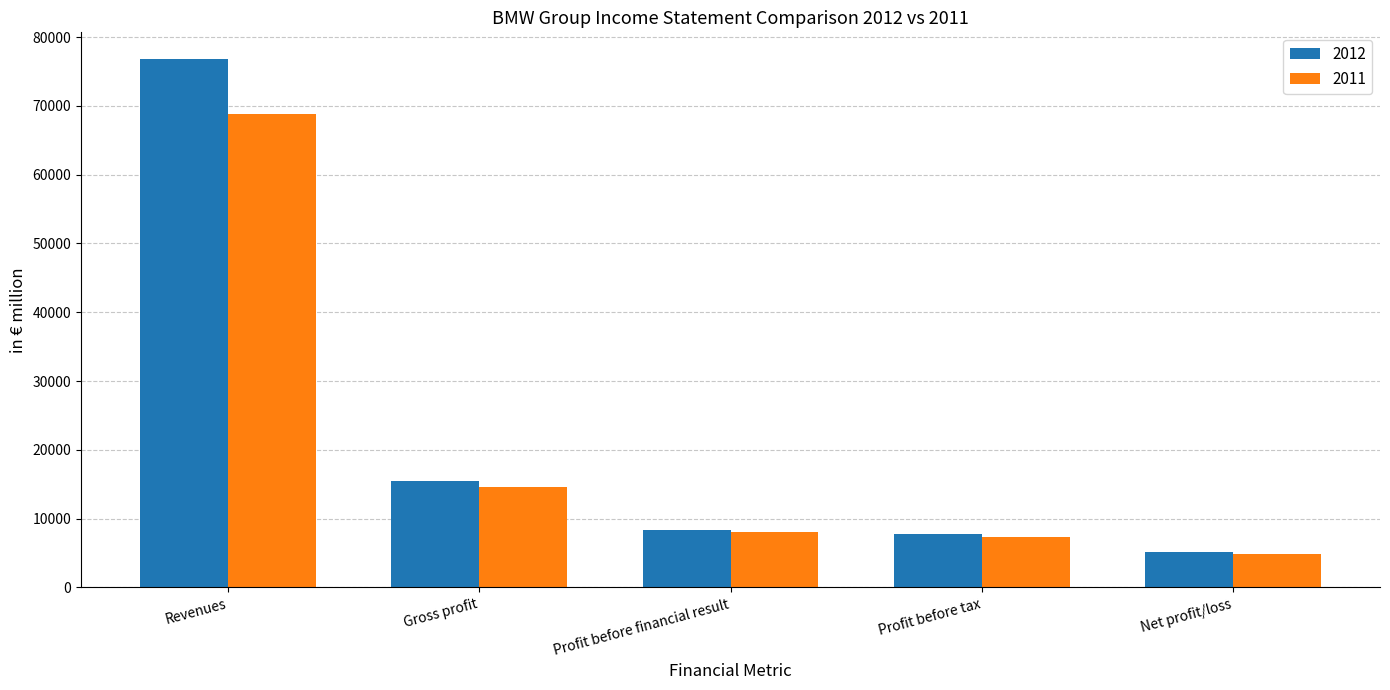

How many bars are there in each group?

2